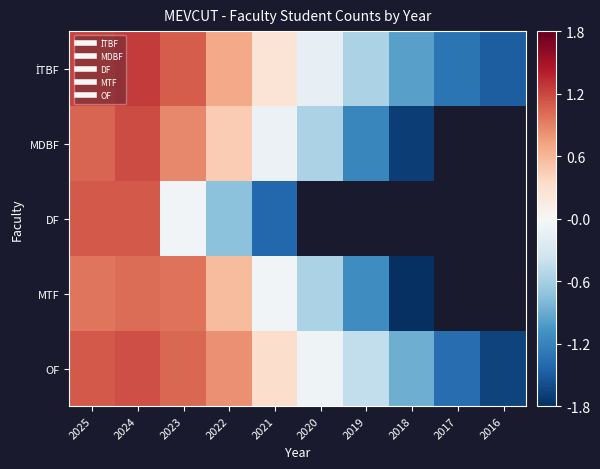

What is the difference between the OF values at 2021 and 2019?

0.8